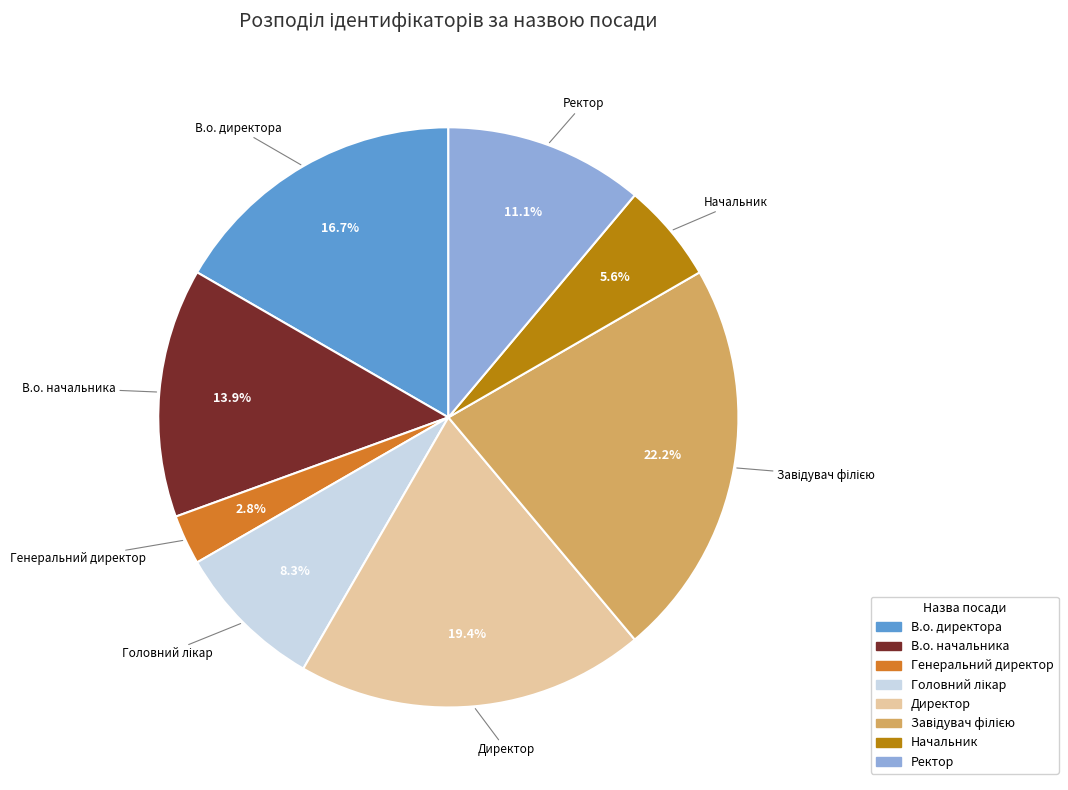

What is the smallest slice in the pie chart?

Генеральний директор